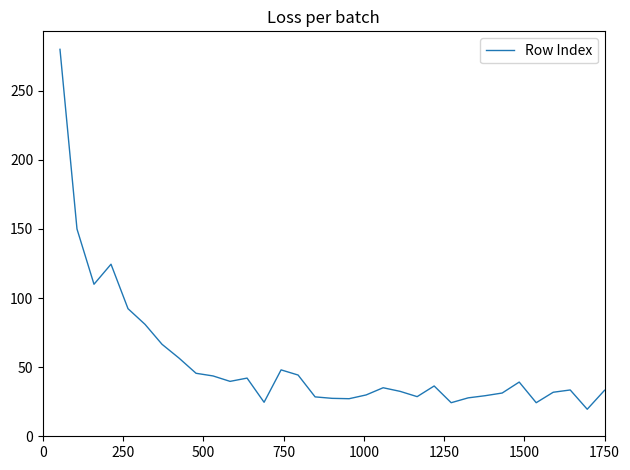

What is the difference between the maximum and minimum values?

260.4